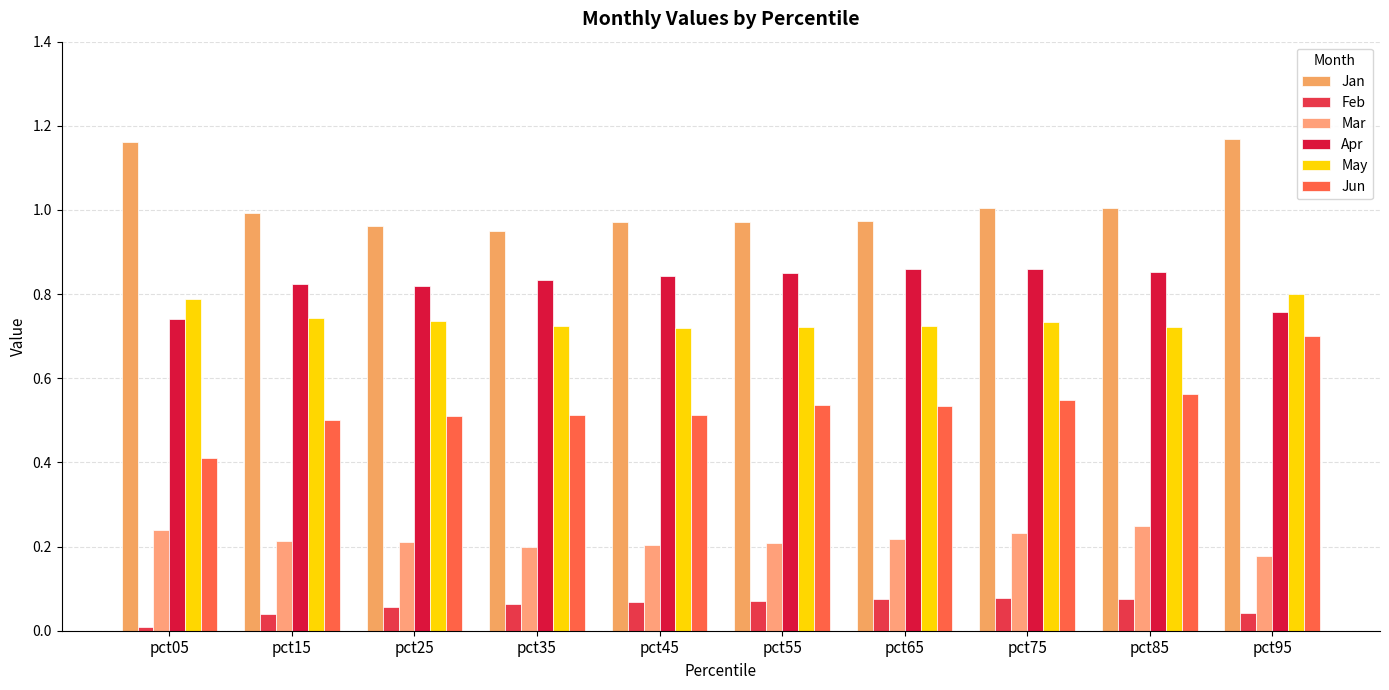

What are all the series names shown in the legend?

Jan, Feb, Mar, Apr, May, Jun